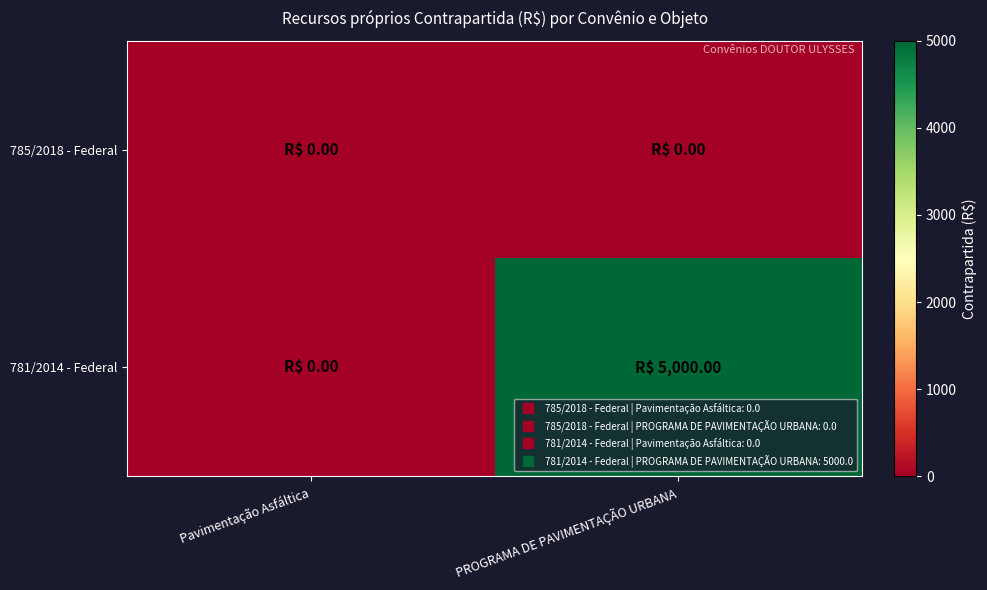

Reading right to left, what are all the values shown in this chart?

785/2018 - Federal: PROGRAMA DE PAVIMENTAÇÃO URBANA=0	Pavimentação Asfáltica=0
781/2014 - Federal: PROGRAMA DE PAVIMENTAÇÃO URBANA=5000	Pavimentação Asfáltica=0